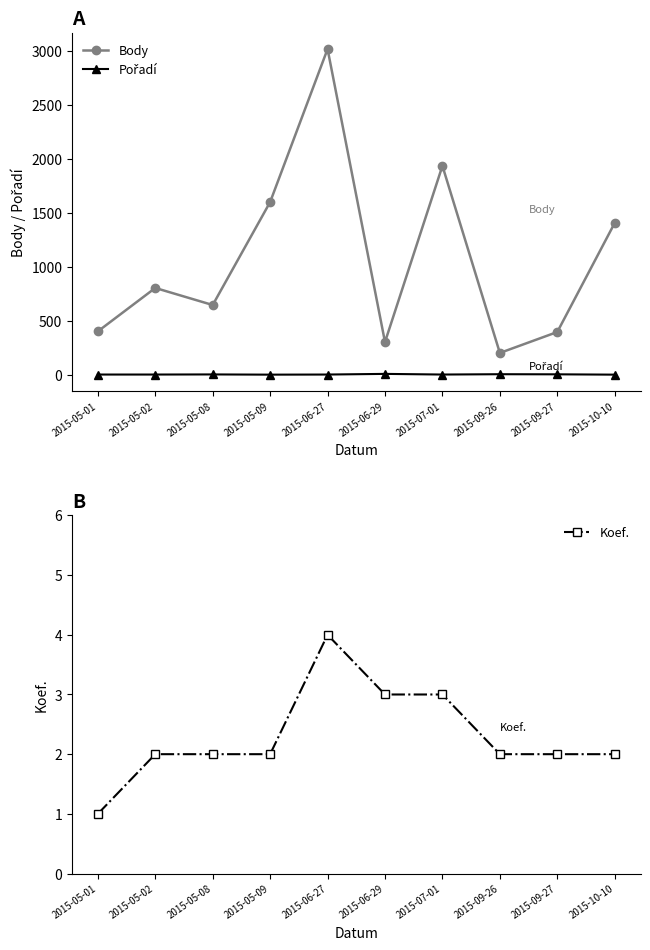

Is this an area chart (filled region under the line)?

No